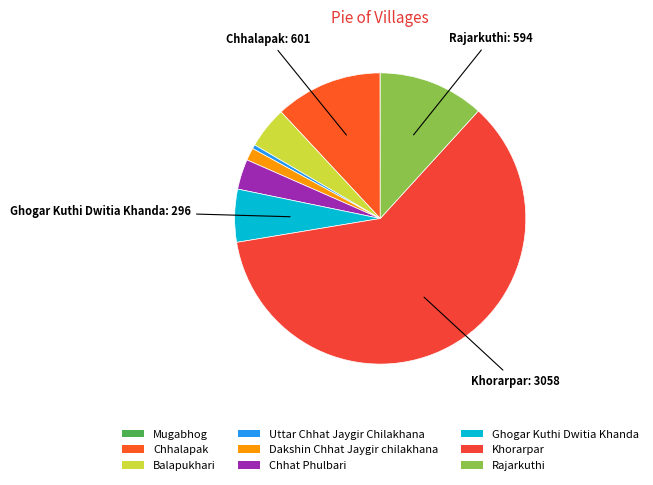

What percentage is NOT represented by Chhat Phulbari?

96.7%